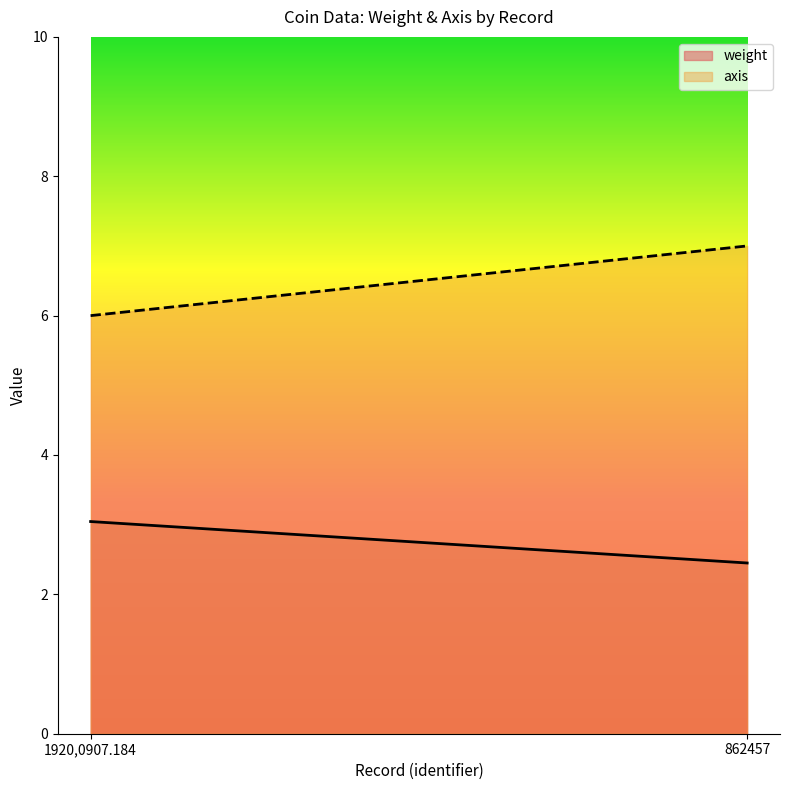

Reading left to right, what are all the values shown in this chart?

weight: 3.0	2.5
axis: 6.0	7.0